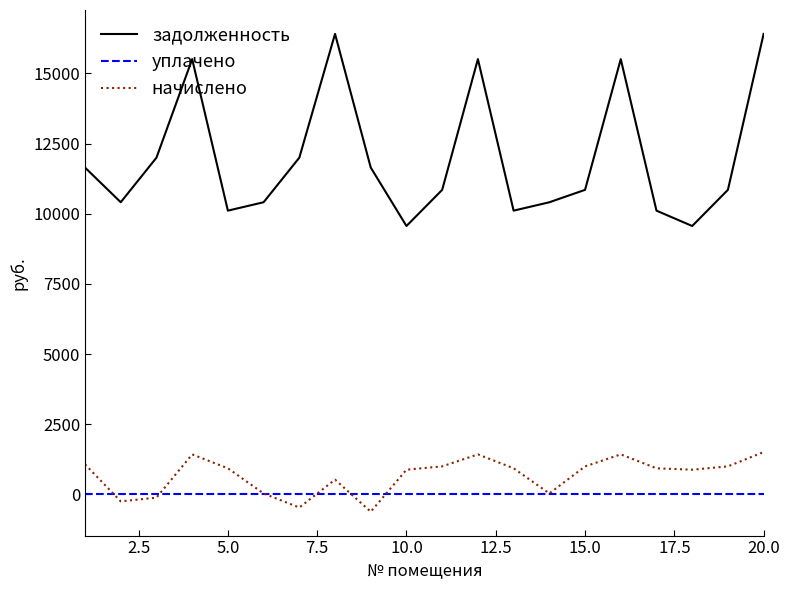

Which series has the widest spread of values?

задолженность